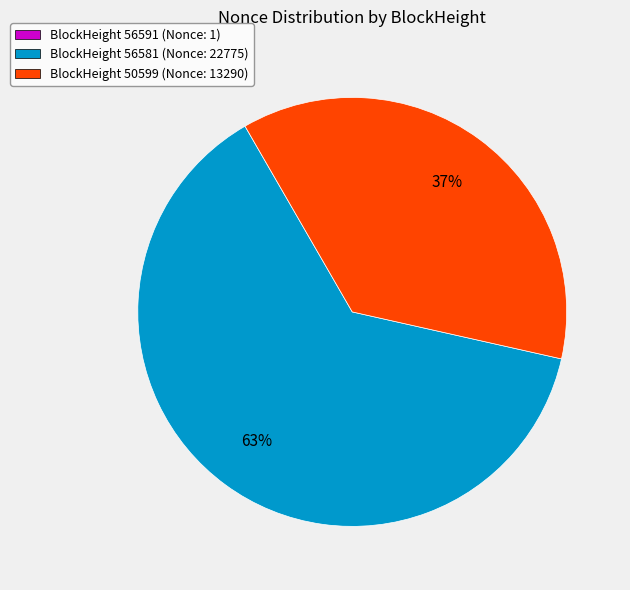

What percentage is the BlockHeight 50599 (Nonce: 13290) slice, to the nearest percent?

37%